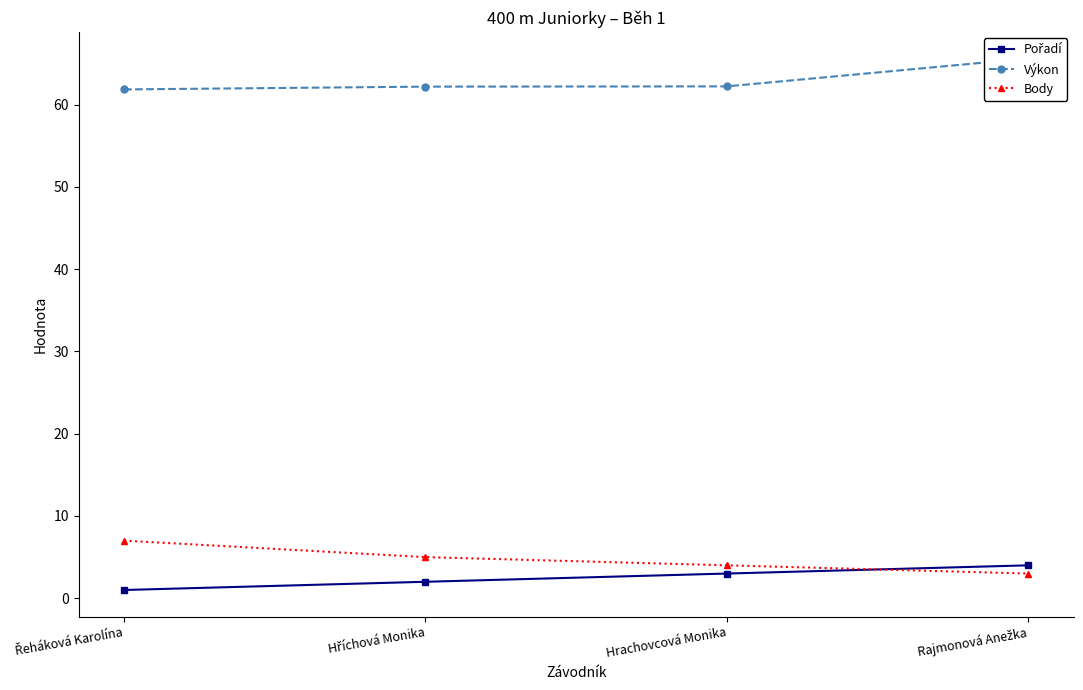

What is the greatest value displayed?

65.6